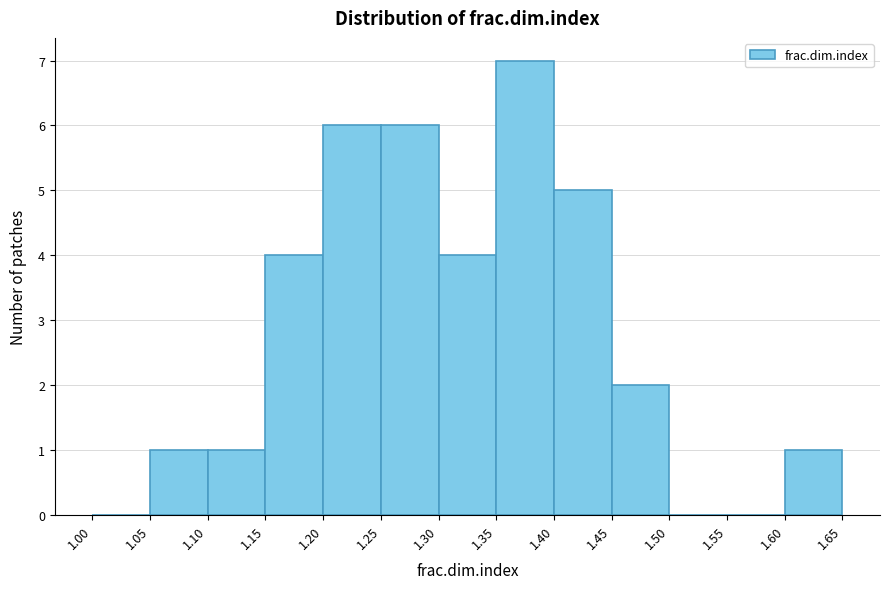

Reading left to right, transcribe this chart: for each bar, give the range it covers on the x-axis and its height. The values are not printed on the chart, so give them approximately, as read against the axis.

1.00 to 1.05: 0
1.05 to 1.10: 1
1.10 to 1.15: 1
1.15 to 1.20: 4
1.20 to 1.25: 6
1.25 to 1.30: 6
1.30 to 1.35: 4
1.35 to 1.40: 7
1.40 to 1.45: 5
1.45 to 1.50: 2
1.50 to 1.55: 0
1.55 to 1.60: 0
1.60 to 1.65: 1